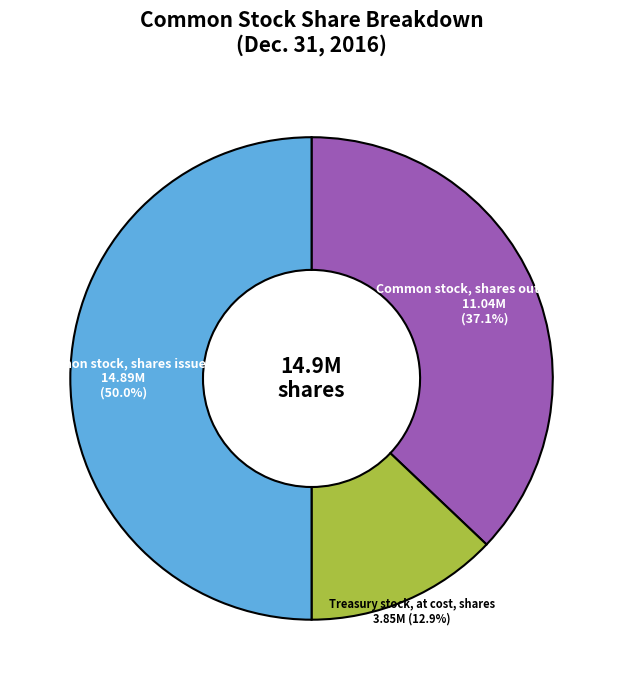

The Common stock, shares outstanding slice represents 23% of the pie. True or false?

False